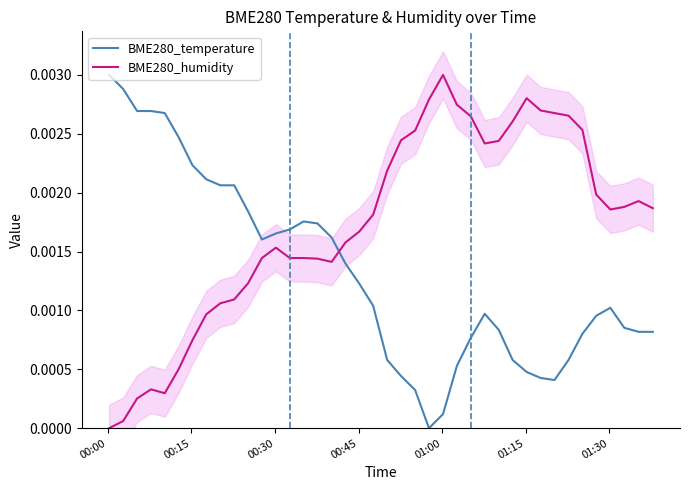

Which series ends up on top after the final intersection of BME280_temperature and BME280_humidity?

BME280_humidity